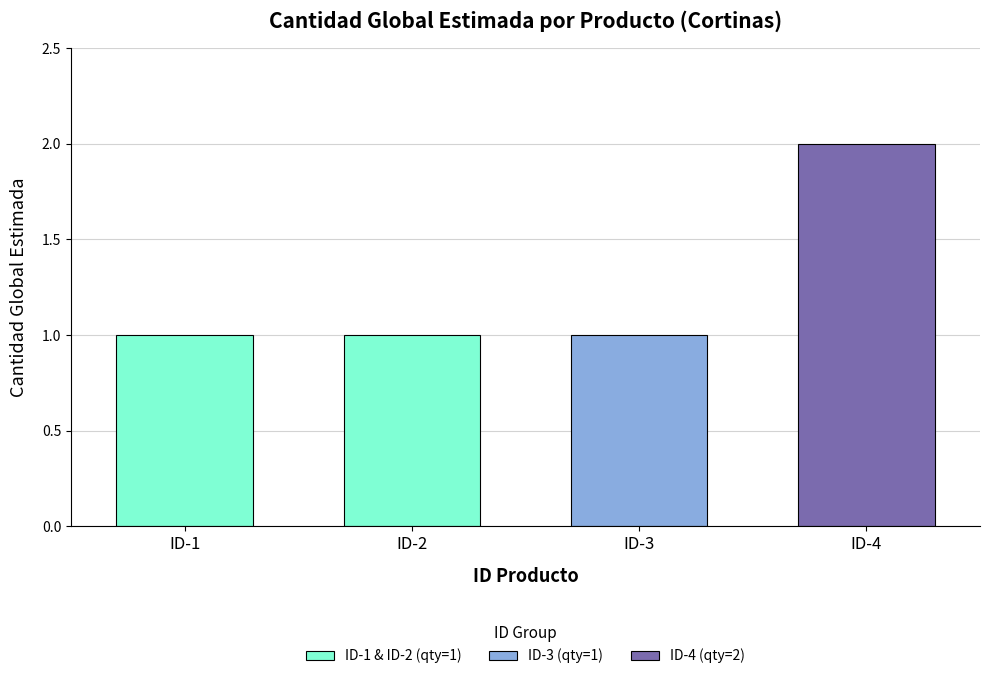

What is the average value?

1